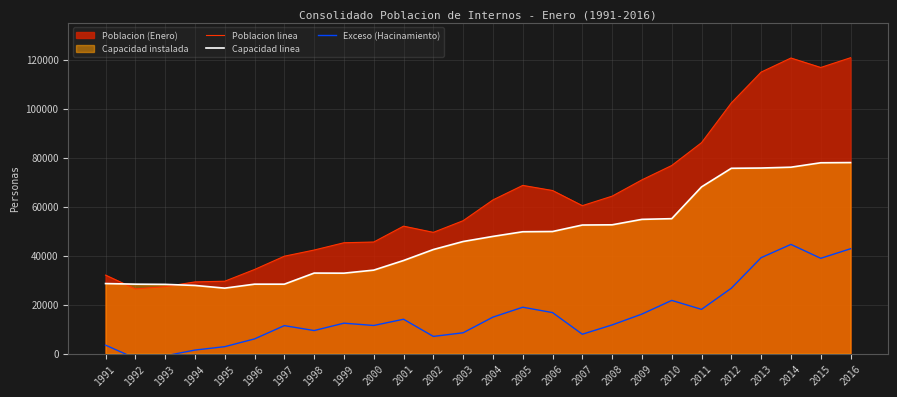

Reading left to right, transcribe all the data shown in this chart.

Poblacion linea: 1991=32026	1992=26393	1993=27330	1994=29249	1995=29537	1996=34324	1997=39742	1998=42258	1999=45232	2000=45532	2001=52004	2002=49474	2003=54234	2004=62708	2005=68639	2006=66553	2007=60371	2008=64253	2009=70901	2010=76761	2011=86076	2012=102296	2013=114872	2014=120623	2015=116760	2016=120736
Capacidad linea: 1991=28580	1992=28336	1993=28252	1994=27810	1995=26709	1996=28332	1997=28332	1998=32859	1999=32818	2000=34062	2001=37986	2002=42465	2003=45739	2004=47825	2005=49722	2006=49821	2007=52468	2008=52555	2009=54777	2010=55060	2011=68029	2012=75620	2013=75726	2014=76066	2015=77874	2016=77953
Exceso (Hacinamiento): 1991=3446	1992=-1943	1993=-922	1994=1439	1995=2828	1996=5992	1997=11410	1998=9399	1999=12414	2000=11470	2001=14018	2002=7009	2003=8495	2004=14883	2005=18917	2006=16732	2007=7903	2008=11698	2009=16124	2010=21701	2011=18047	2012=26676	2013=39146	2014=44557	2015=38886	2016=42783